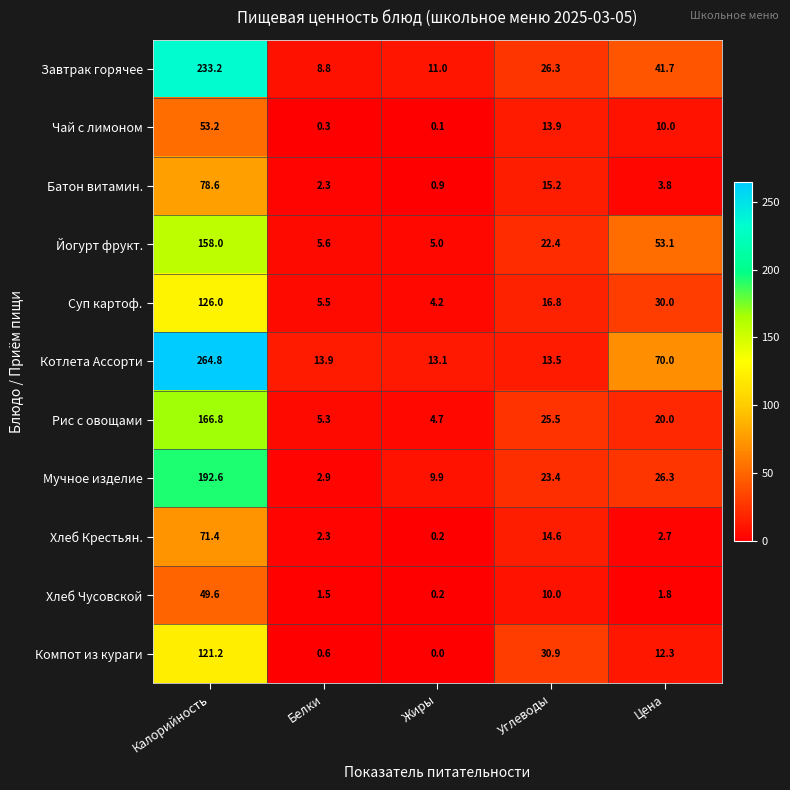

How many distinct data groups are displayed?

11